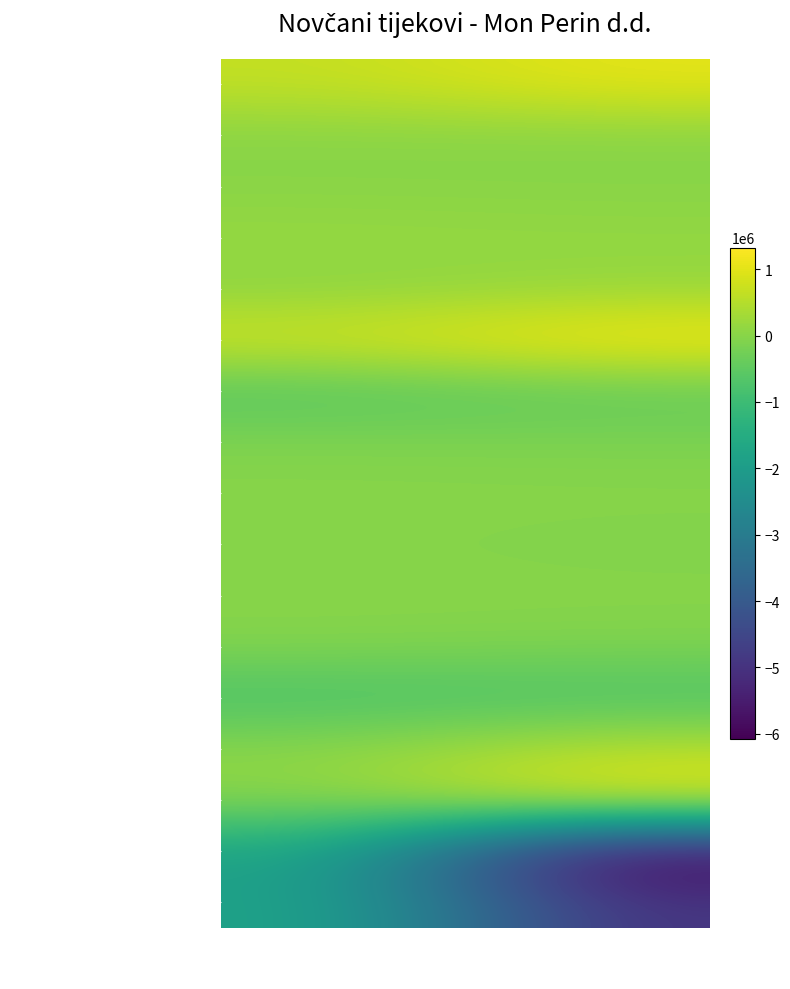

Which category has the lowest value across all series?

Tekuće razdoblje